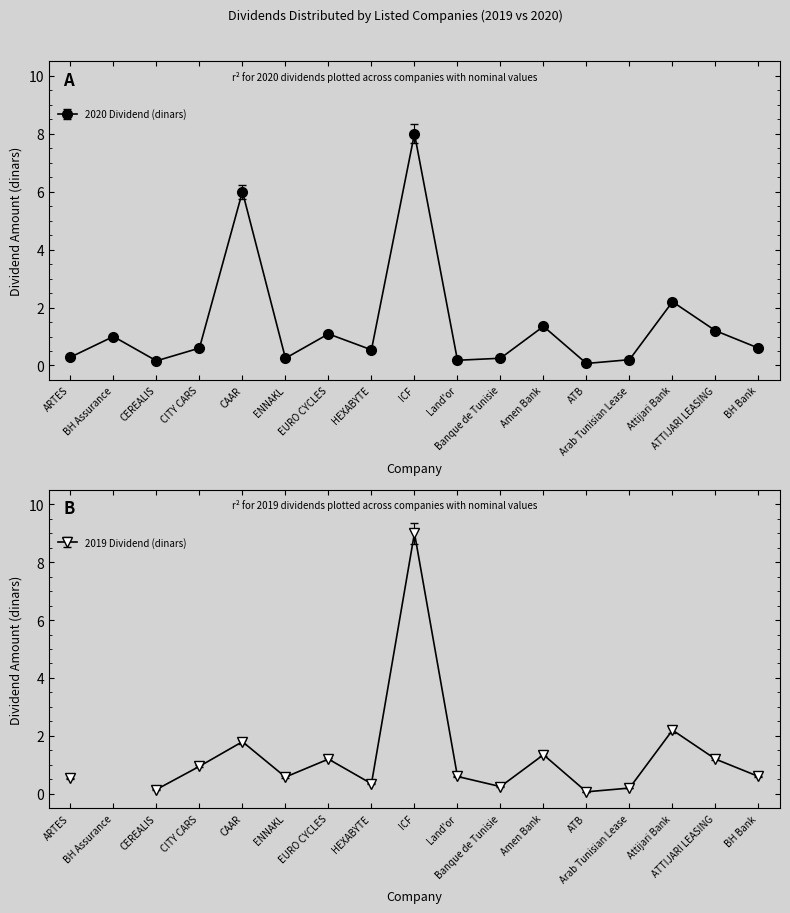

The 2020 Dividend (dinars) series shows 2.2 at Attijari Bank. True or false?

True